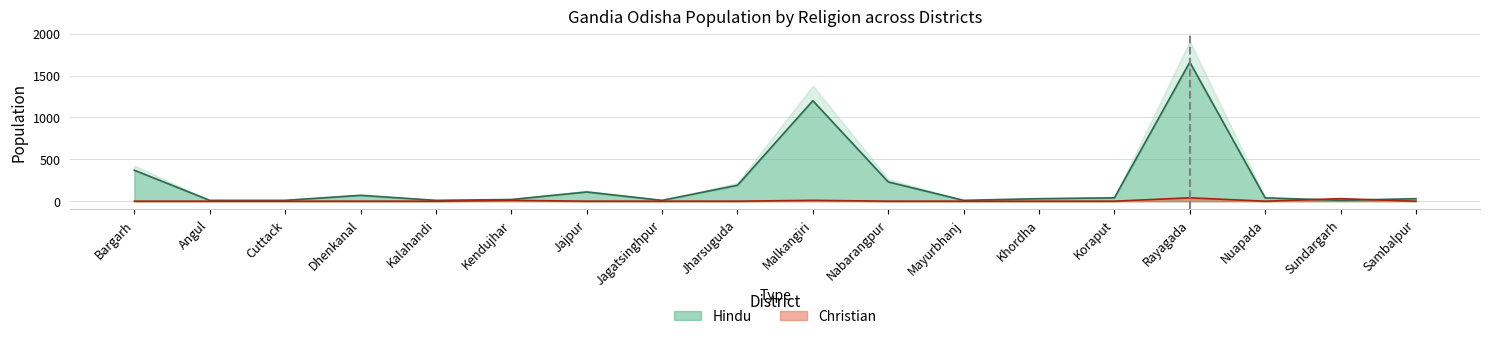

At which label does Christian reach its peak?

Rayagada